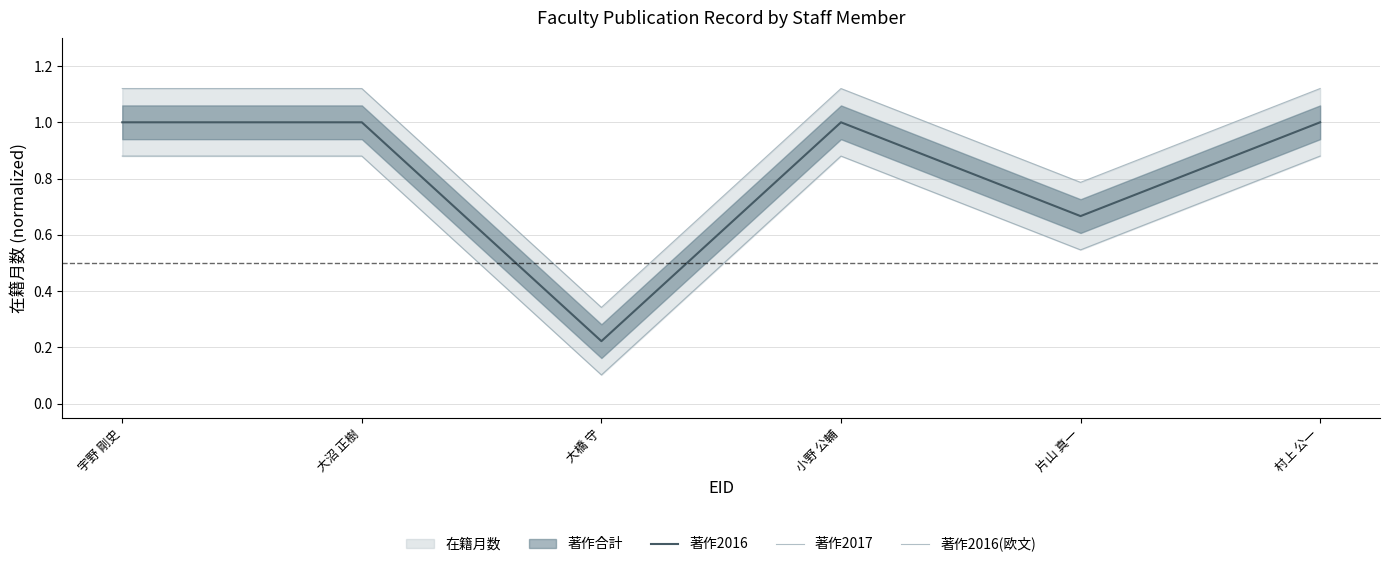

Reading right to left, list all the values displayed in this chart.

著作2016: 1.0	0.7	1.0	0.2	1.0	1.0
著作2017: 1.1	0.8	1.1	0.3	1.1	1.1
著作2016(欧文): 0.9	0.5	0.9	0.1	0.9	0.9